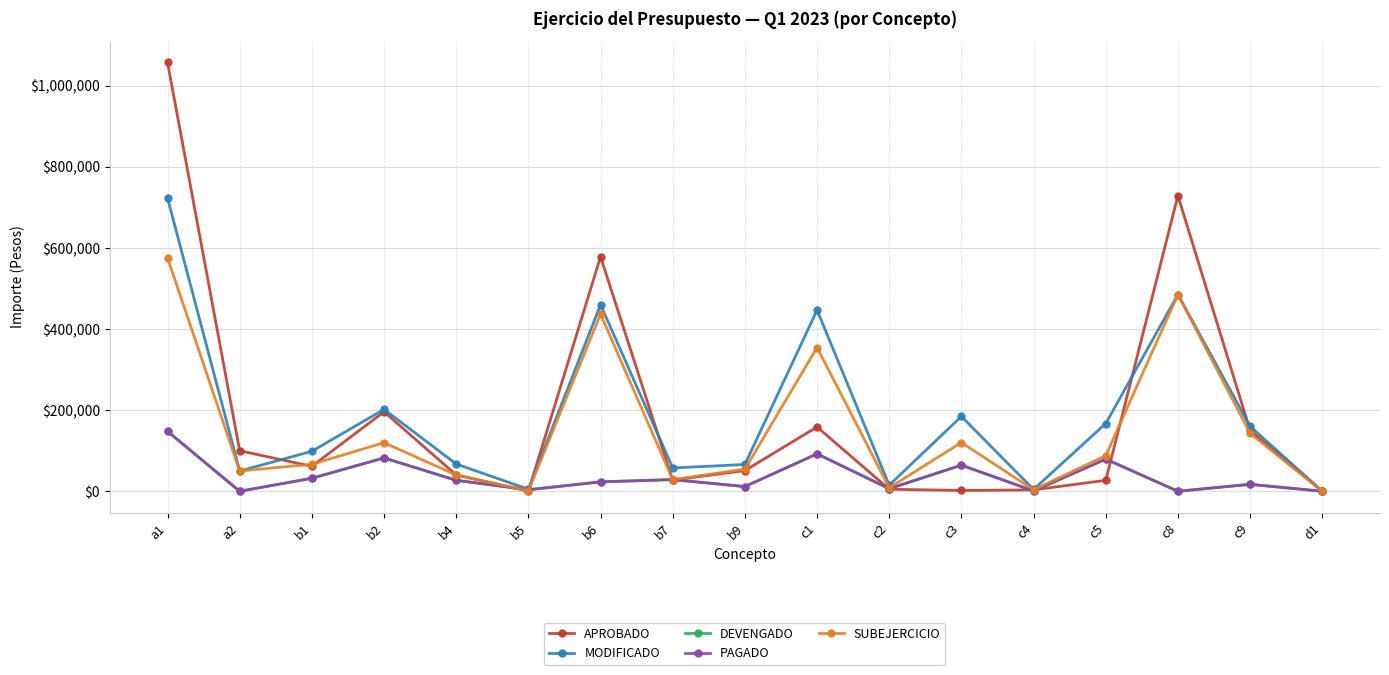

Which series has the largest range (max minus min)?

APROBADO